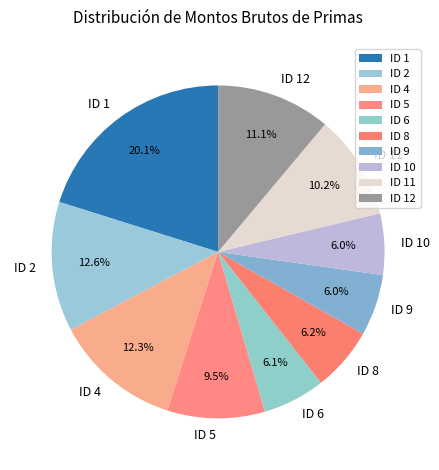

To the nearest percent, what is the average slice percentage?

10%